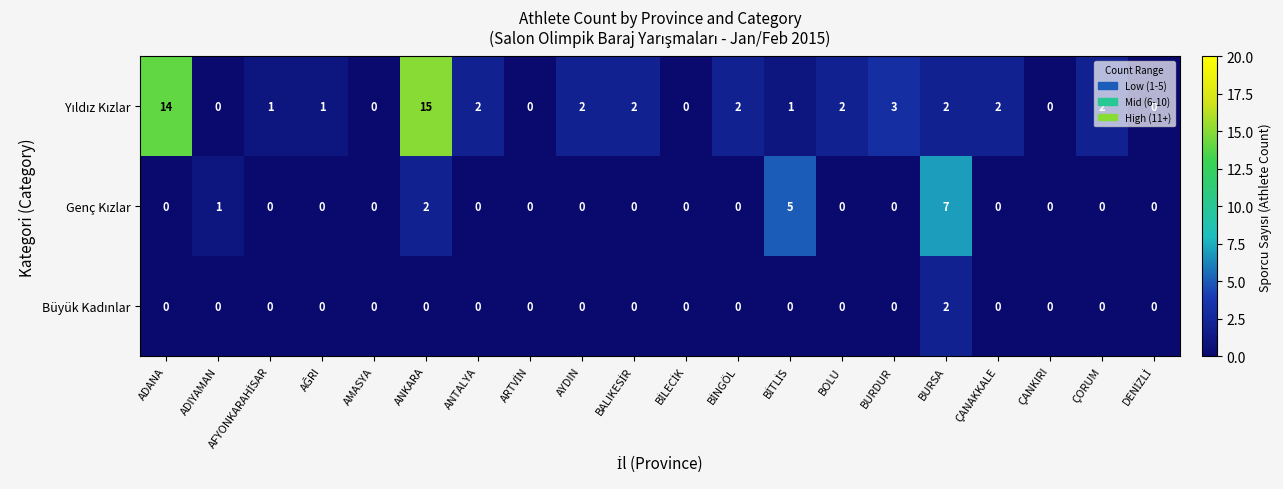

At how many categories does at least one series exceed 4?

4